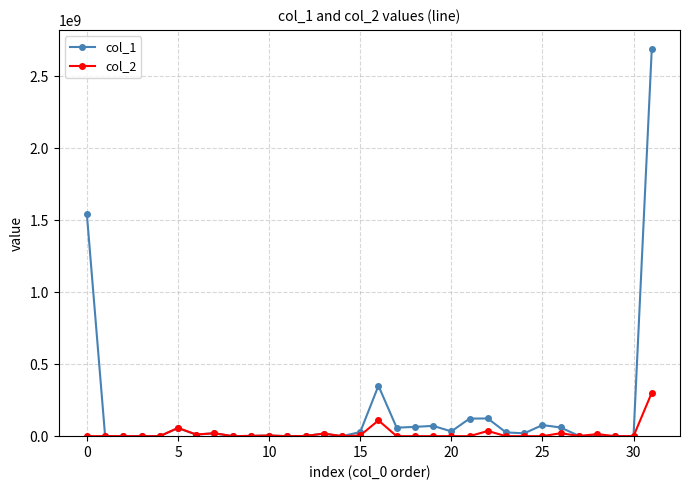

List the series in order of their overall mean, highest first.

col_1, col_2